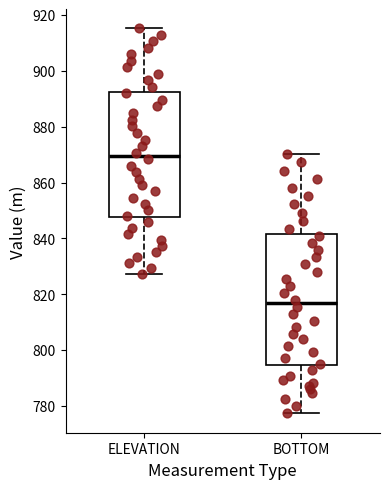

Where does the upper whisker of the box for ELEVATION end on the y-axis? The values are not printed on the chart, so give them approximately, as read against the axis.

916